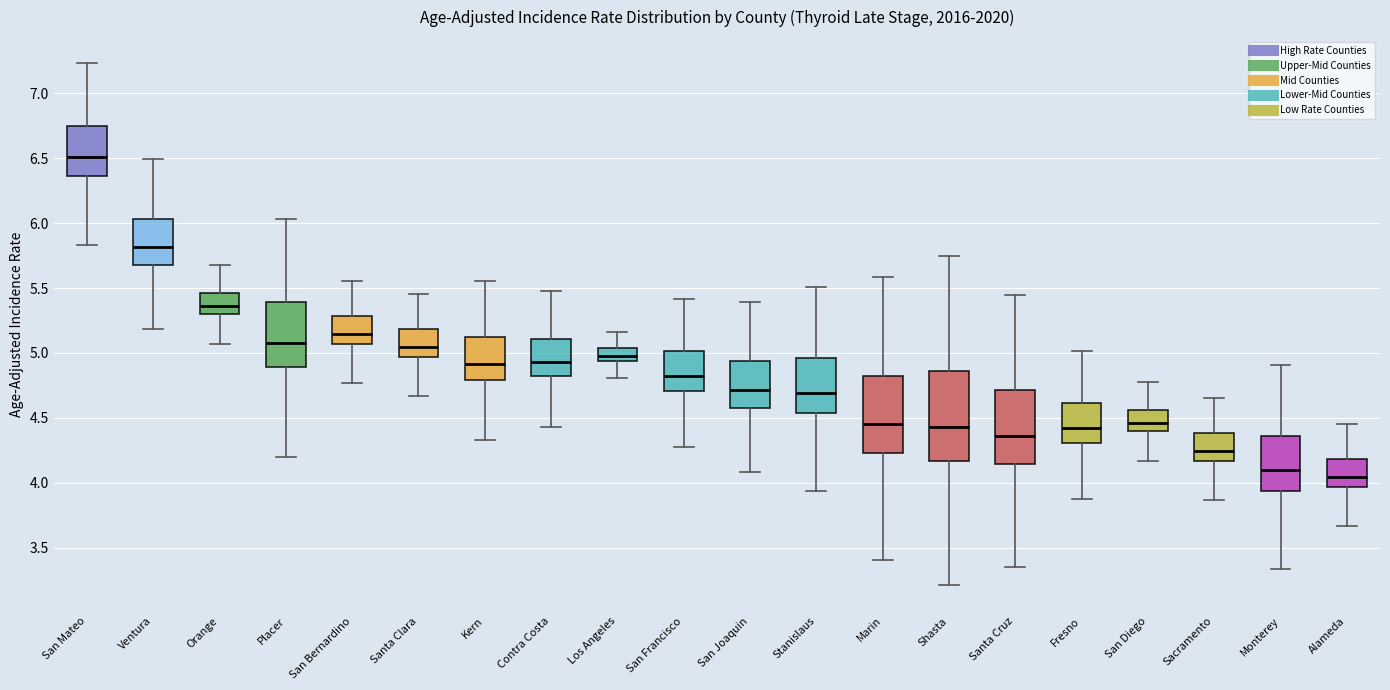

Reading left to right, read every box against the y-axis: the position of its median line, the range the box covers, and the ends of its whiskers. The values are not printed on the chart, so give them approximately, as read against the axis.

San Mateo: median 6.50, box 6.35 to 6.75, whiskers 5.85 to 7.25
Ventura: median 5.80, box 5.70 to 6.05, whiskers 5.20 to 6.50
Orange: median 5.35, box 5.30 to 5.45, whiskers 5.05 to 5.70
Placer: median 5.10, box 4.90 to 5.40, whiskers 4.20 to 6.05
San Bernardino: median 5.15, box 5.05 to 5.30, whiskers 4.75 to 5.55
Santa Clara: median 5.05, box 4.95 to 5.20, whiskers 4.65 to 5.45
Kern: median 4.90, box 4.80 to 5.15, whiskers 4.35 to 5.55
Contra Costa: median 4.95, box 4.80 to 5.10, whiskers 4.45 to 5.45
Los Angeles: median 5.00, box 4.95 to 5.05, whiskers 4.80 to 5.15
San Francisco: median 4.80, box 4.70 to 5.00, whiskers 4.30 to 5.40
San Joaquin: median 4.70, box 4.60 to 4.95, whiskers 4.10 to 5.40
Stanislaus: median 4.70, box 4.55 to 4.95, whiskers 3.95 to 5.50
Marin: median 4.45, box 4.25 to 4.85, whiskers 3.40 to 5.60
Shasta: median 4.45, box 4.15 to 4.85, whiskers 3.20 to 5.75
Santa Cruz: median 4.35, box 4.15 to 4.70, whiskers 3.35 to 5.45
Fresno: median 4.40, box 4.30 to 4.60, whiskers 3.90 to 5.00
San Diego: median 4.45, box 4.40 to 4.55, whiskers 4.15 to 4.80
Sacramento: median 4.25, box 4.15 to 4.40, whiskers 3.85 to 4.65
Monterey: median 4.10, box 3.95 to 4.35, whiskers 3.35 to 4.90
Alameda: median 4.05, box 3.95 to 4.20, whiskers 3.65 to 4.45